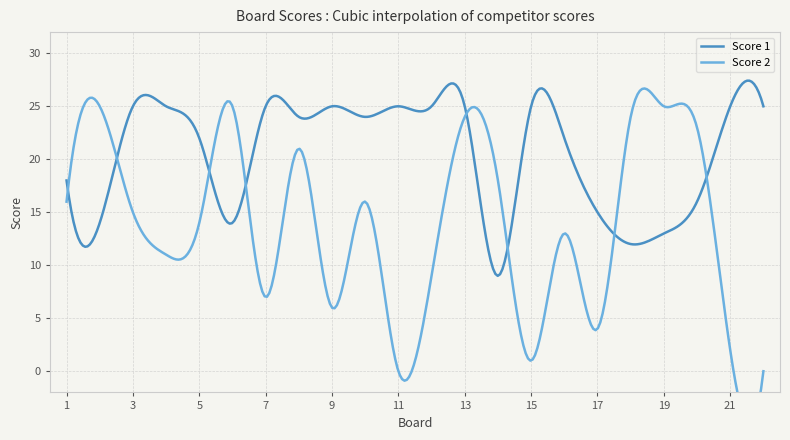

At which label is Score 1 closest to 17?

1